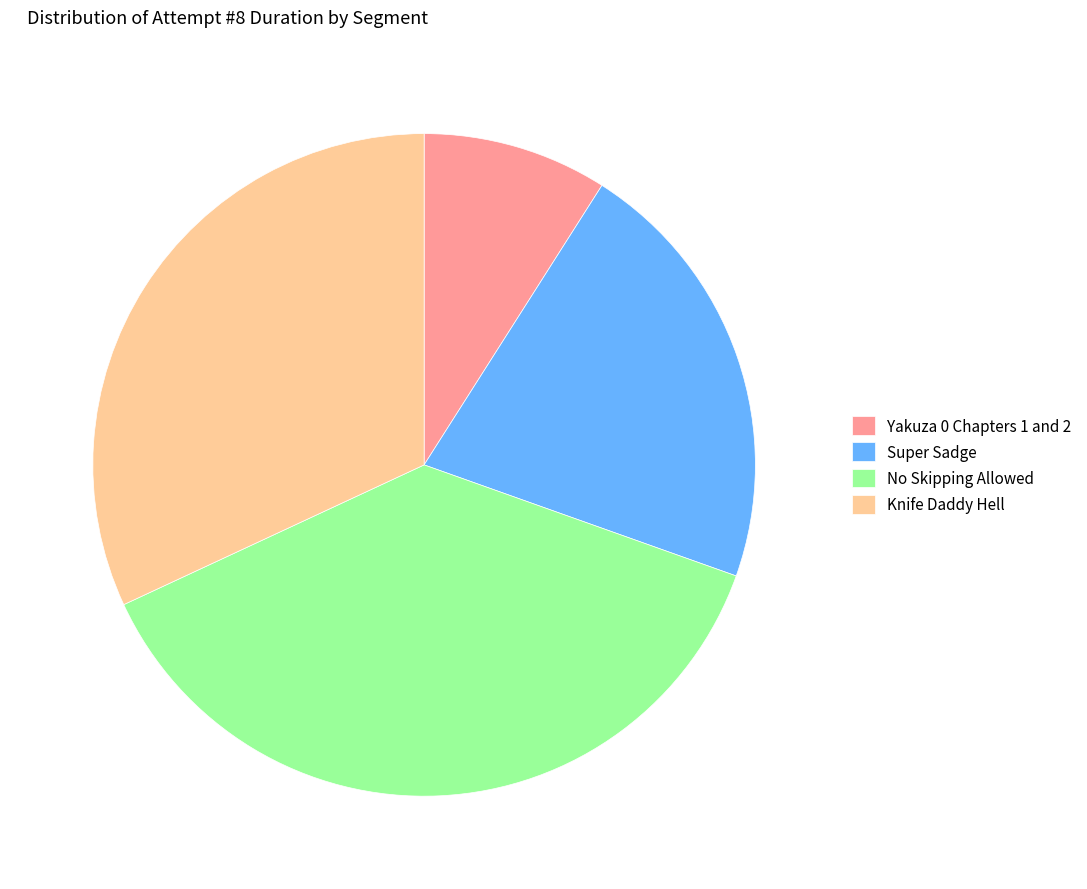

Which has a higher value, Yakuza 0 Chapters 1 and 2 or No Skipping Allowed?

No Skipping Allowed